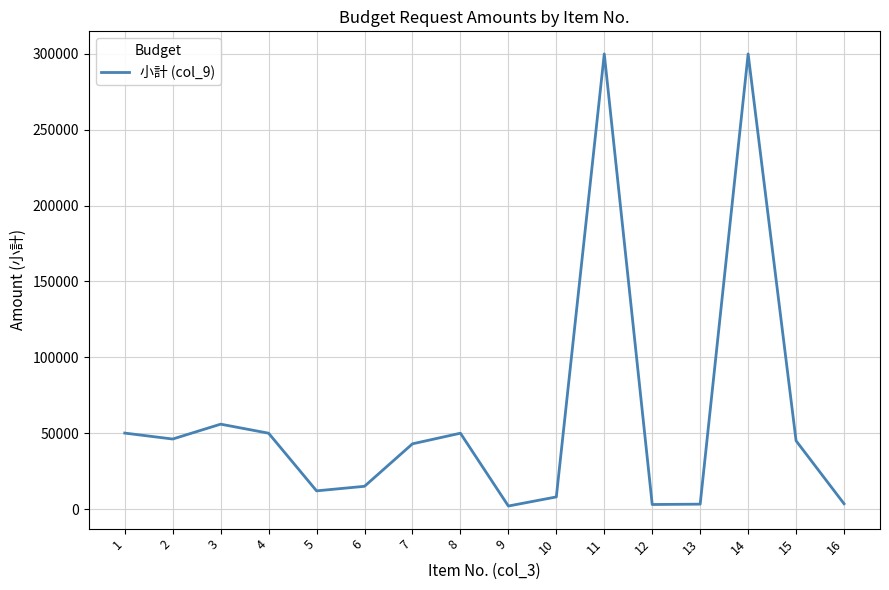

What is the greatest value displayed?

300000